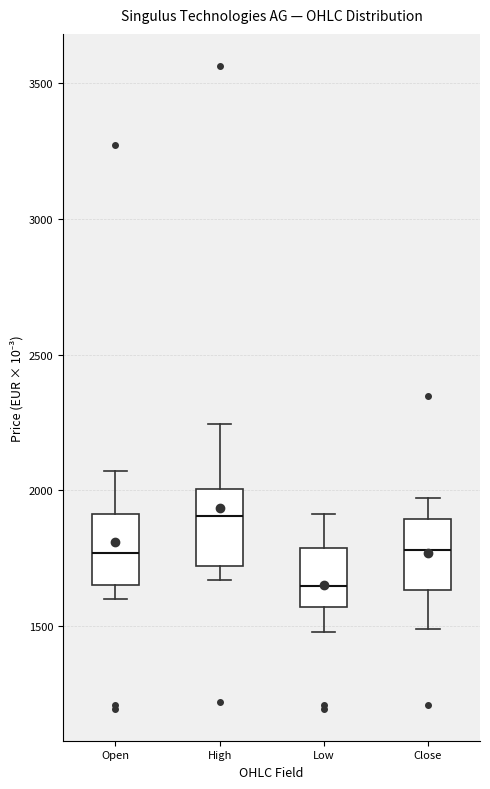

Reading left to right, read every box against the y-axis: the position of its median line, the range the box covers, and the ends of its whiskers. The values are not printed on the chart, so give them approximately, as read against the axis.

Open: median 1750, box 1650 to 1900, whiskers 1600 to 2050
High: median 1900, box 1700 to 2000, whiskers 1650 to 2250
Low: median 1650, box 1550 to 1800, whiskers 1500 to 1900
Close: median 1800, box 1650 to 1900, whiskers 1500 to 1950